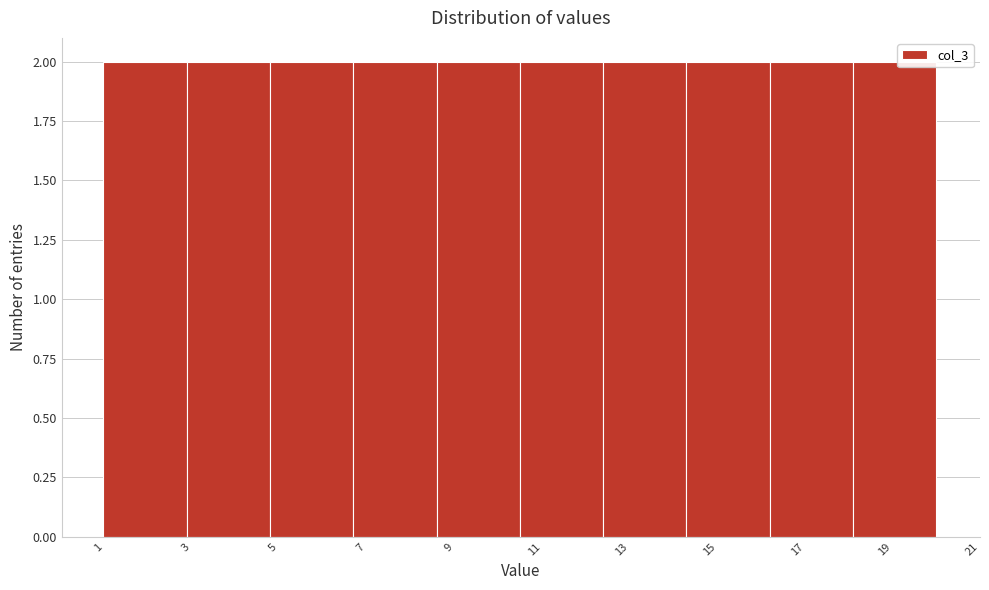

Reading left to right, list every bar in this chart as the range it spans on the x-axis followed by its height. Neither the bar edges nor the heights are printed on the chart, so give them approximately, as read against the axes.

1.0 to 2.9: 2
2.9 to 4.8: 2
4.8 to 6.7: 2
6.7 to 8.6: 2
8.6 to 10.5: 2
10.5 to 12.4: 2
12.4 to 14.3: 2
14.3 to 16.2: 2
16.2 to 18.1: 2
18.1 to 20.0: 2